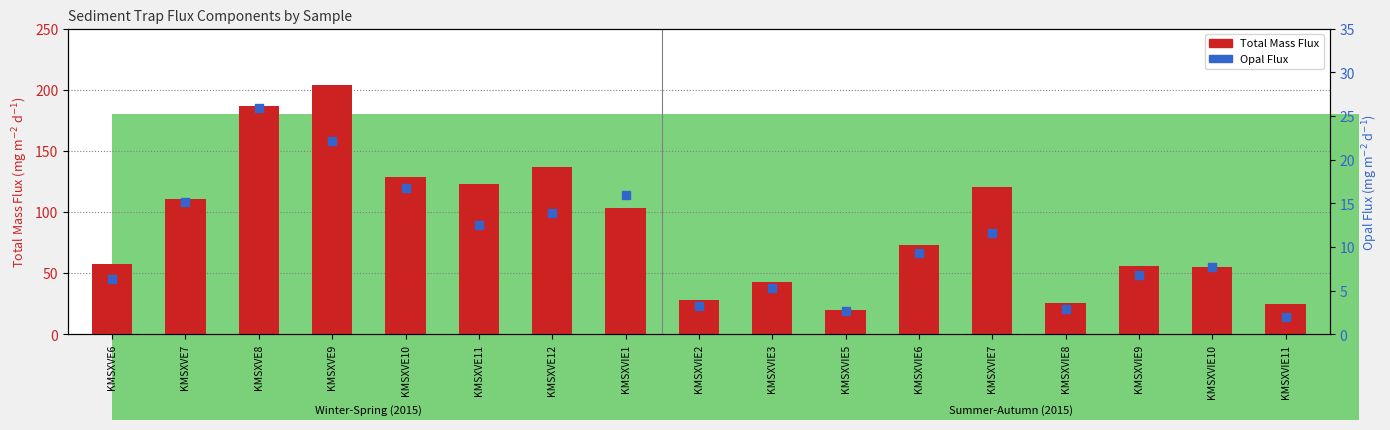

At how many categories does at least one series exceed 49?

12